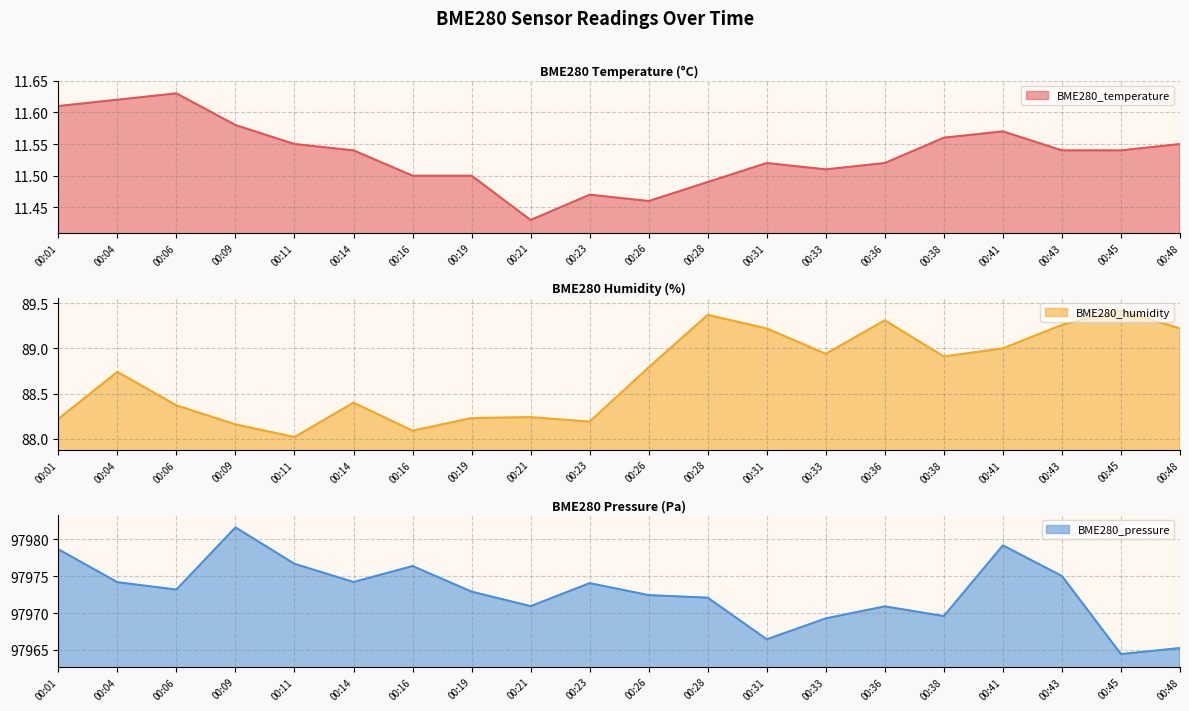

True or false: BME280_pressure and BME280_temperature intersect in this chart.

False